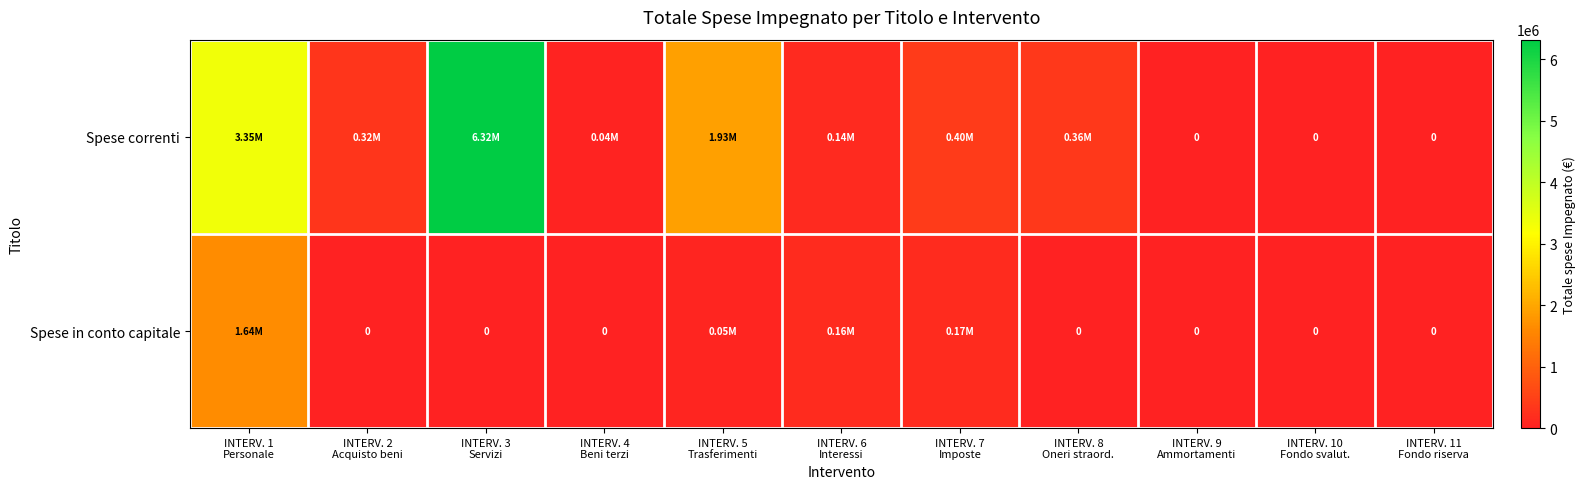

The Spese in conto capitale series shows 156190.3 at INTERV. 6 Interessi. True or false?

True